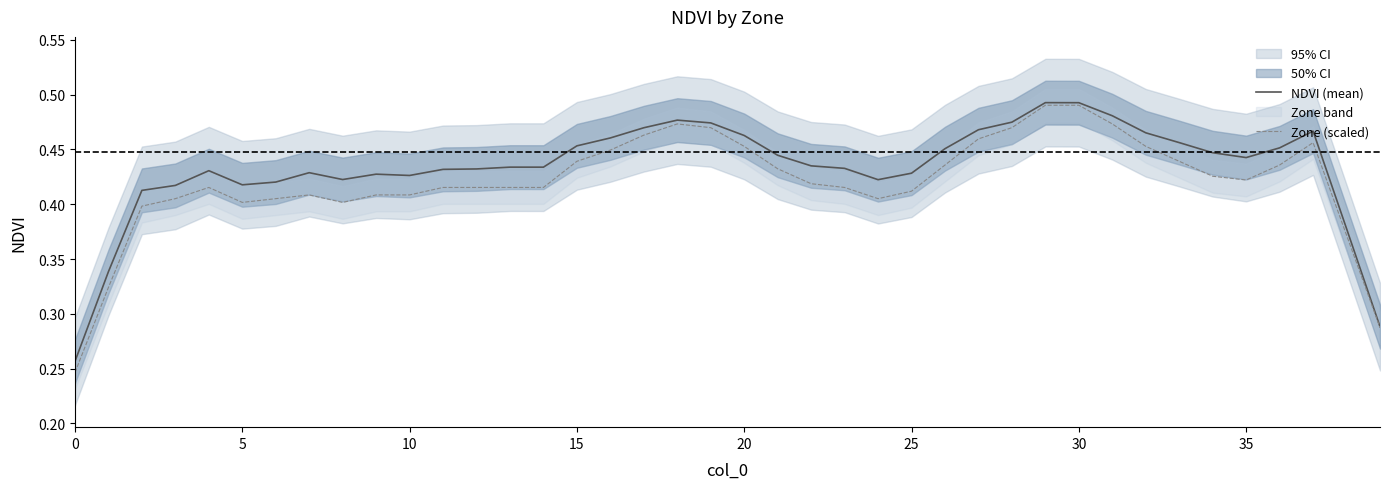

True or false: Zone (scaled) has a value of 0.4 at 9.

True